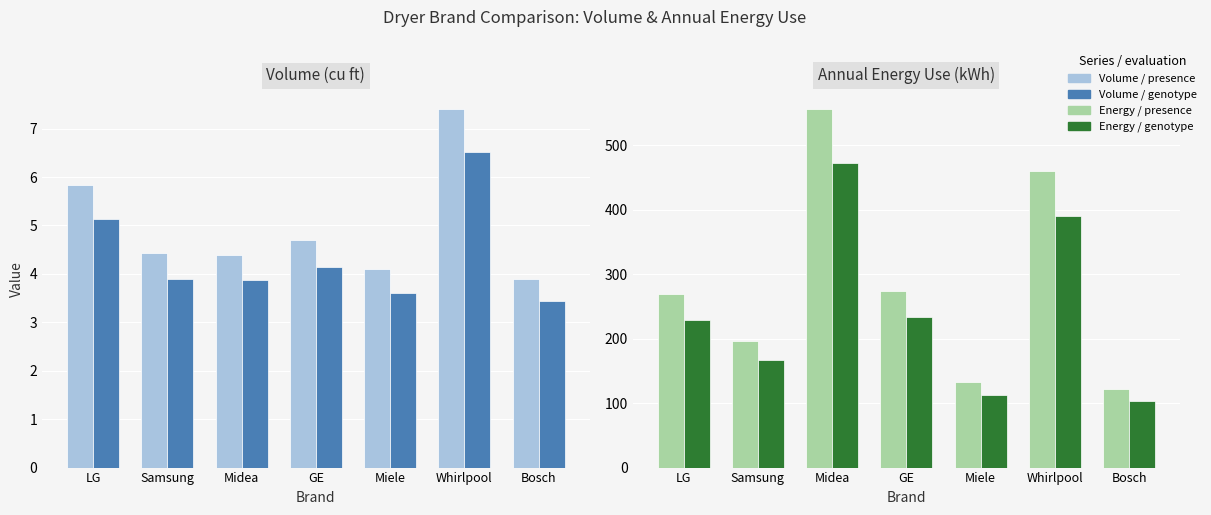

What position from the left is Samsung?

2